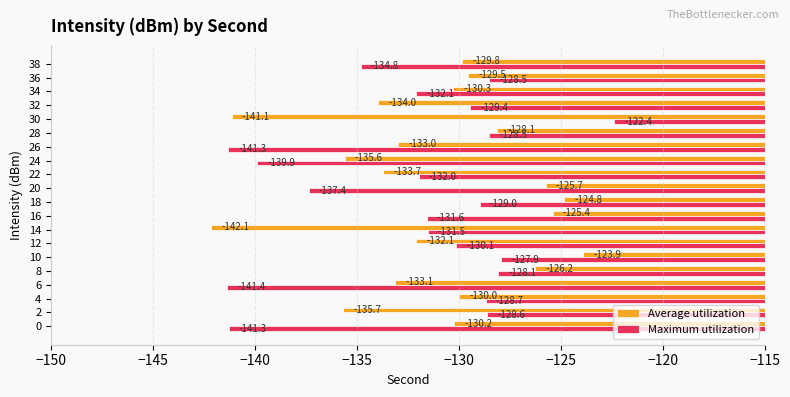

At how many categories does at least one series exceed -125?

3